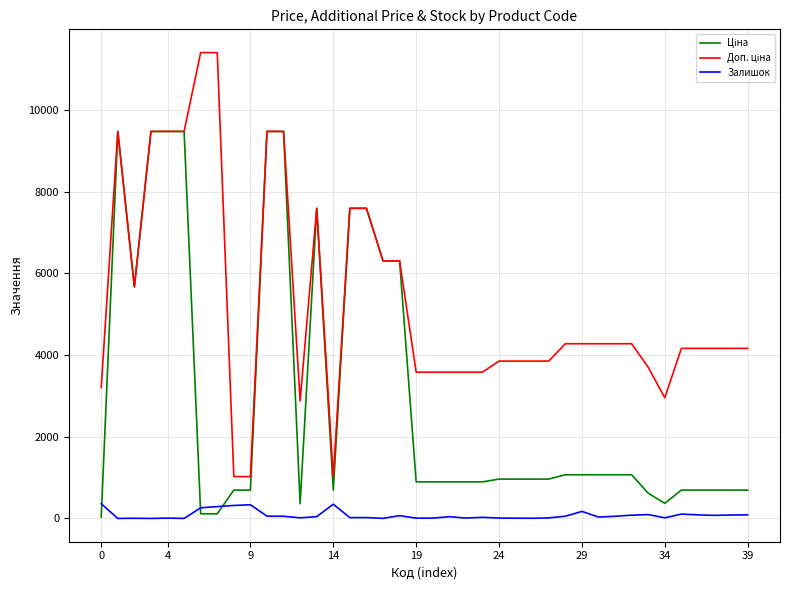

What is the maximum value shown in the chart?

11410.0